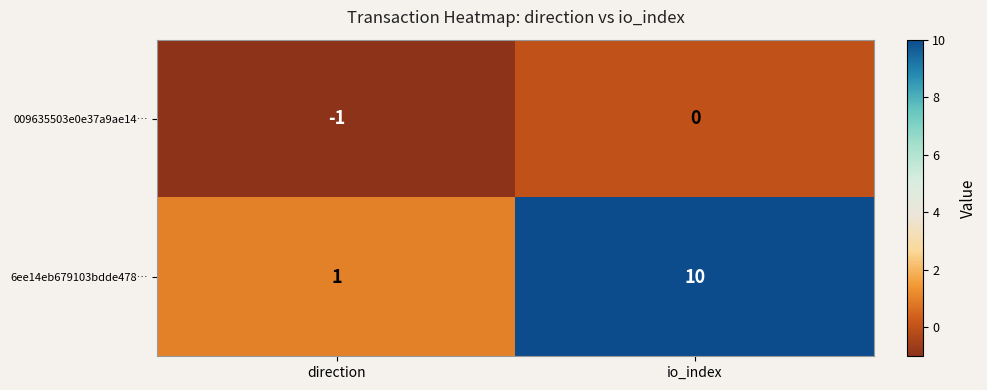

True or false: 6ee14eb679103bdde478… has a value of 6 at io_index.

False